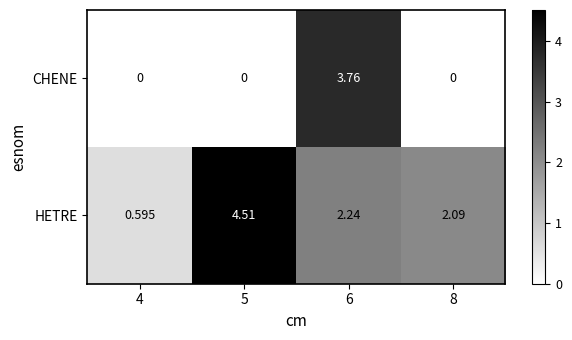

Which series has the largest range (max minus min)?

HETRE